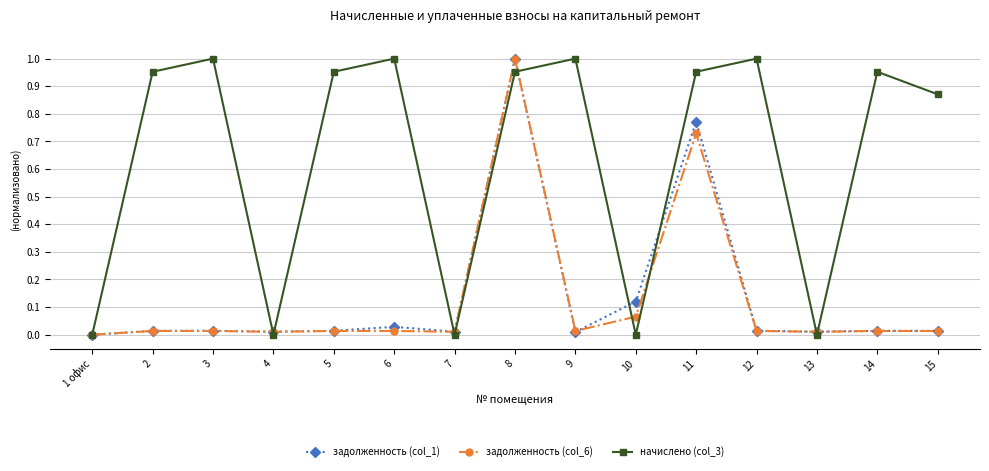

Is the value of задолженность (col_1) at 3 greater than the value of начислено (col_3) at 14?

No